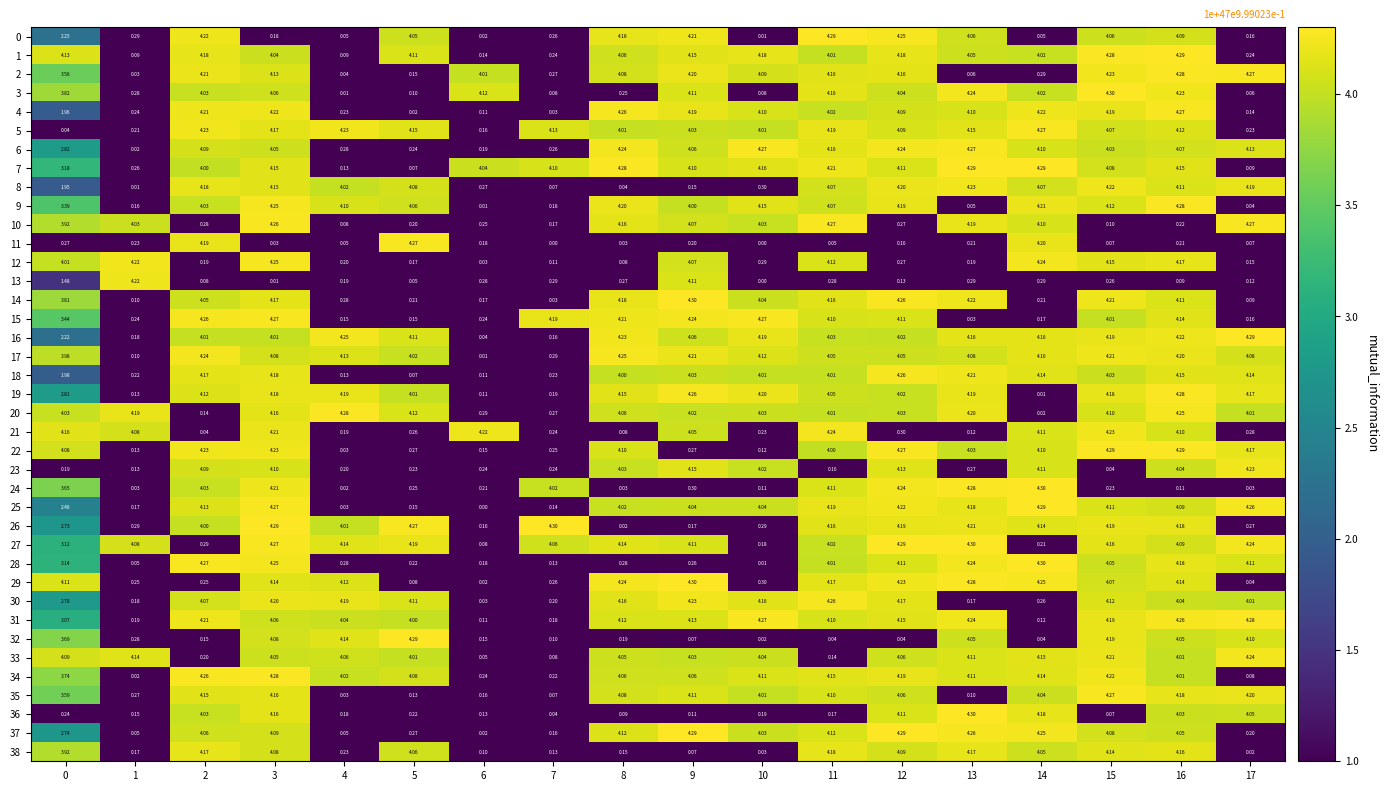

How many data points in 20 are above 4?

14